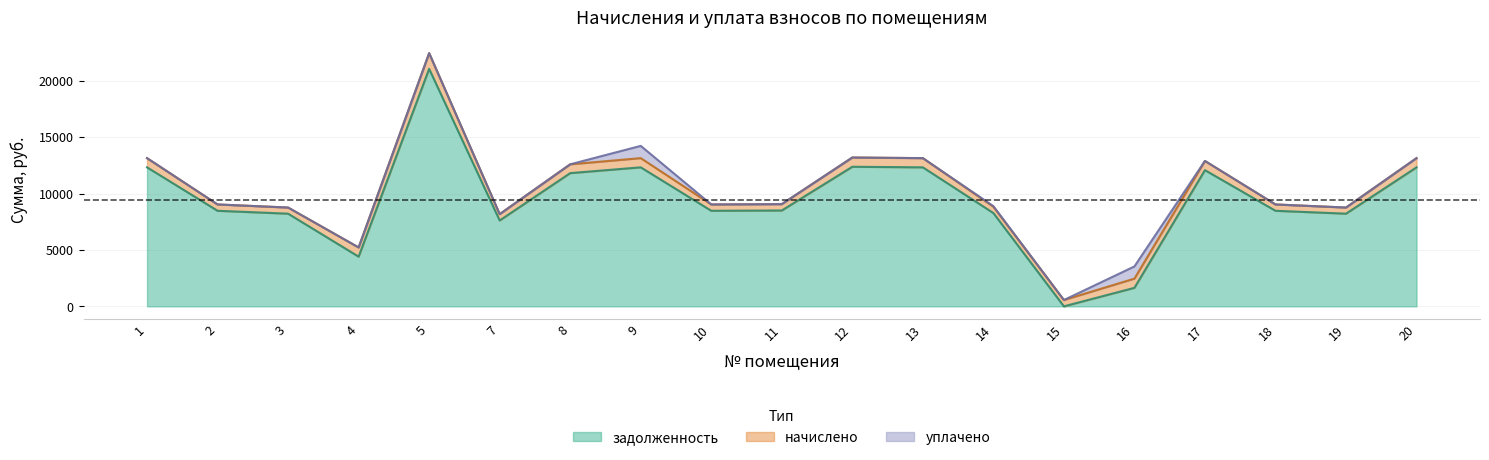

What is the value of the начислено point at the 19th from the left?

816.5